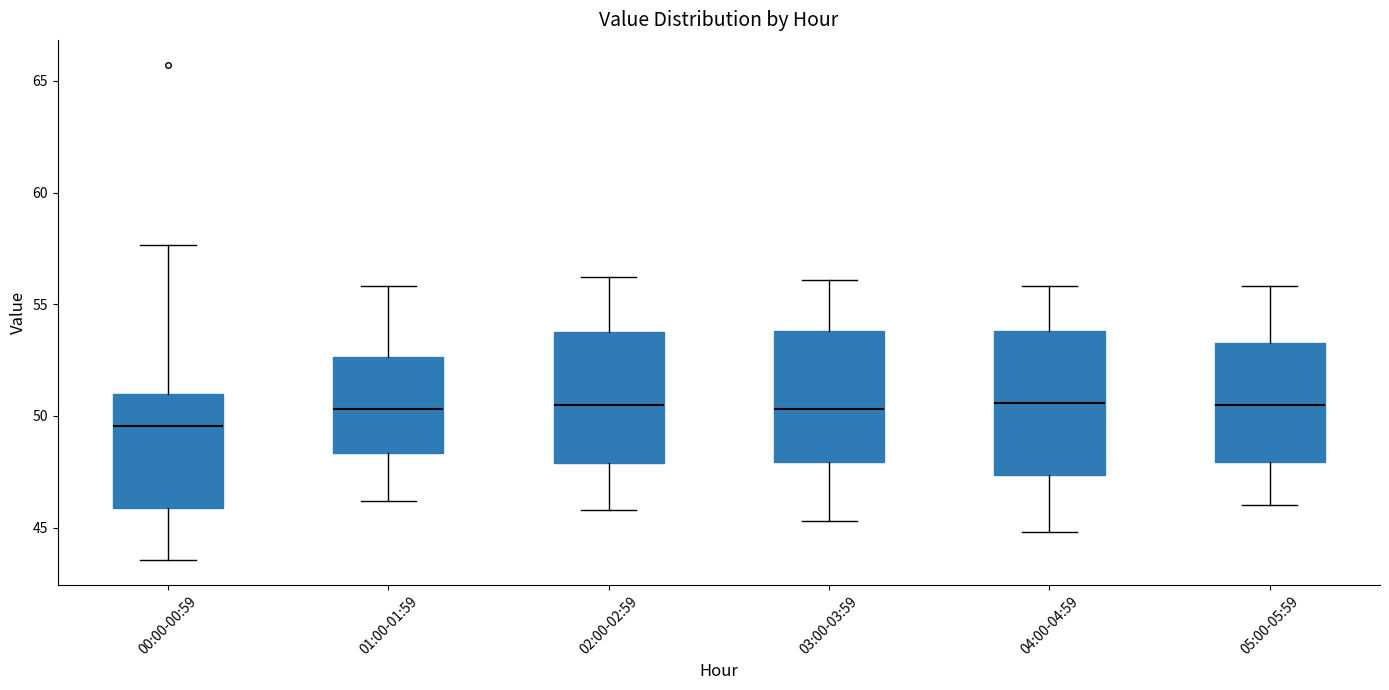

Comparing the boxes themselves (not the whiskers), which one is the tallest?

04:00-04:59